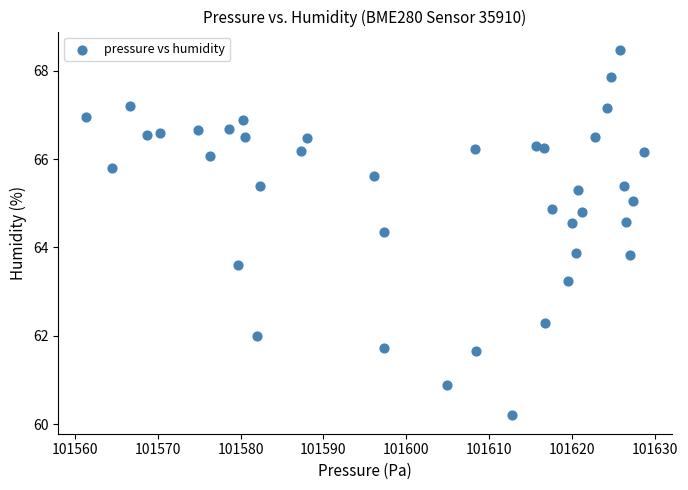

What is the range of Y values (max minus min)?

8.3